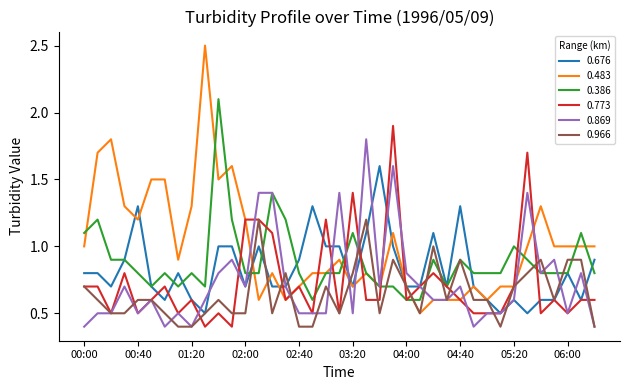

Which series has the largest range (max minus min)?

0.483